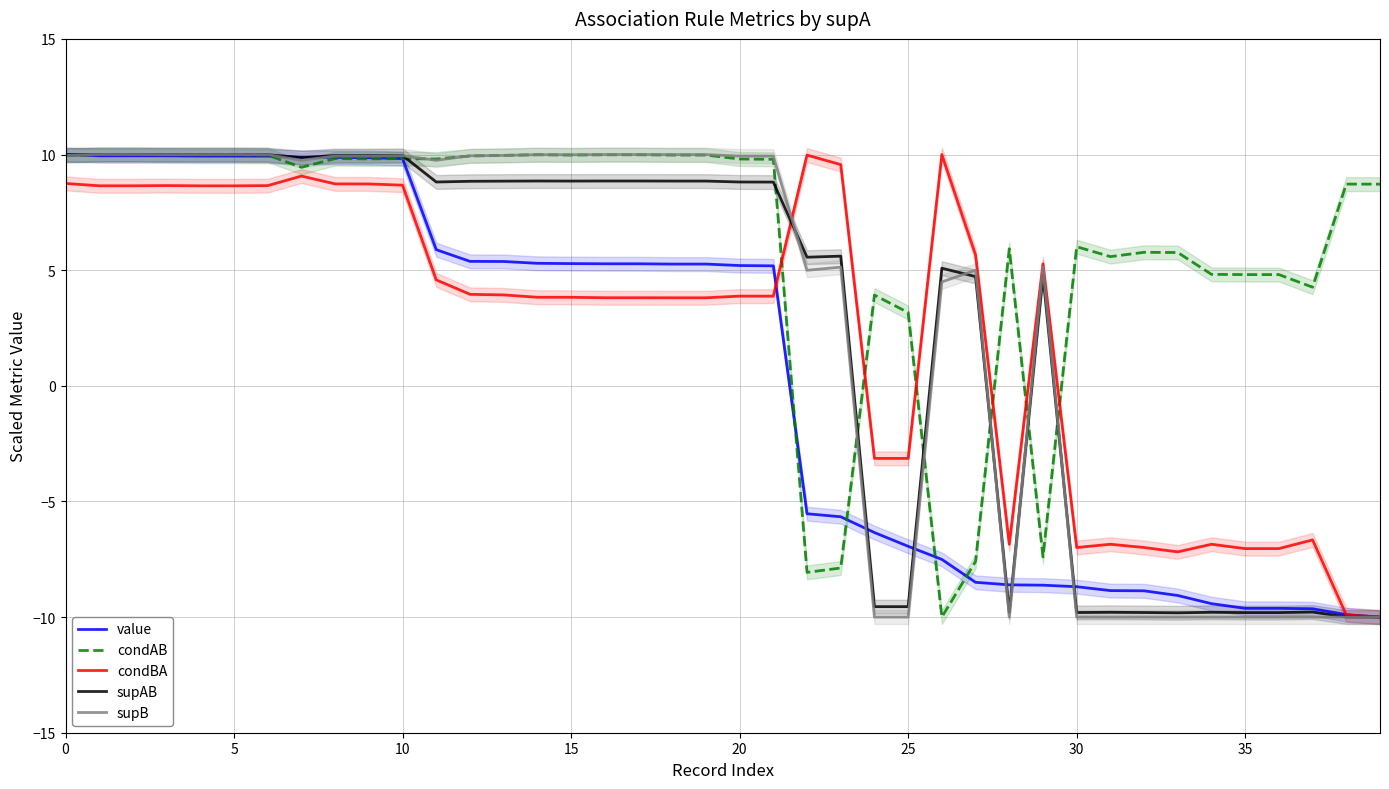

What is the average value of the condBA series?

2.3